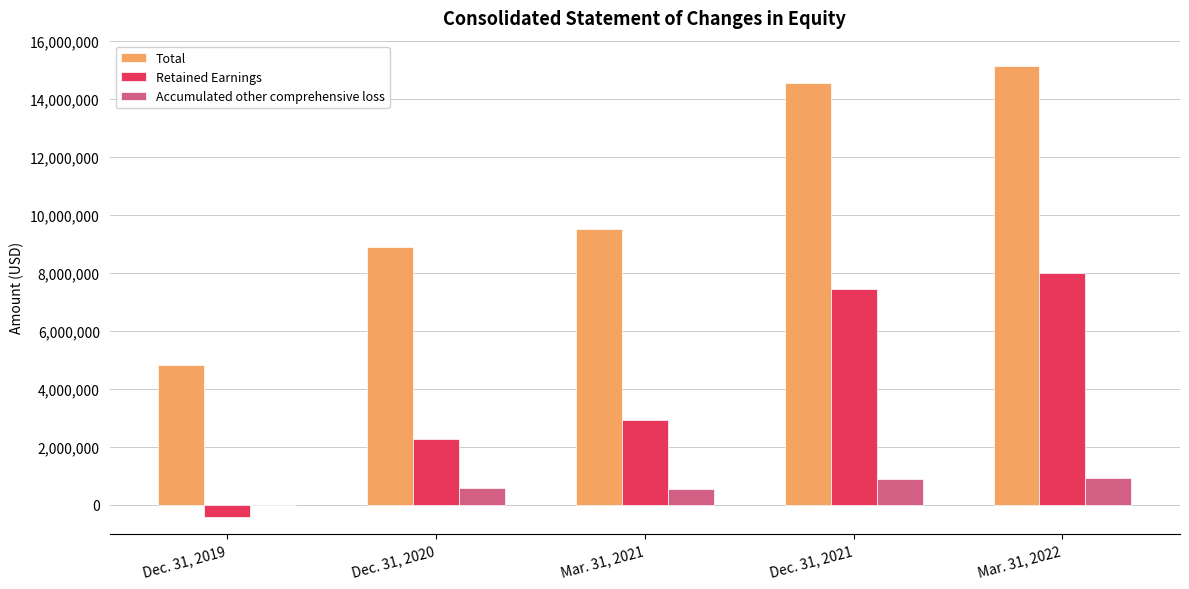

What is the greatest value displayed?

15124767